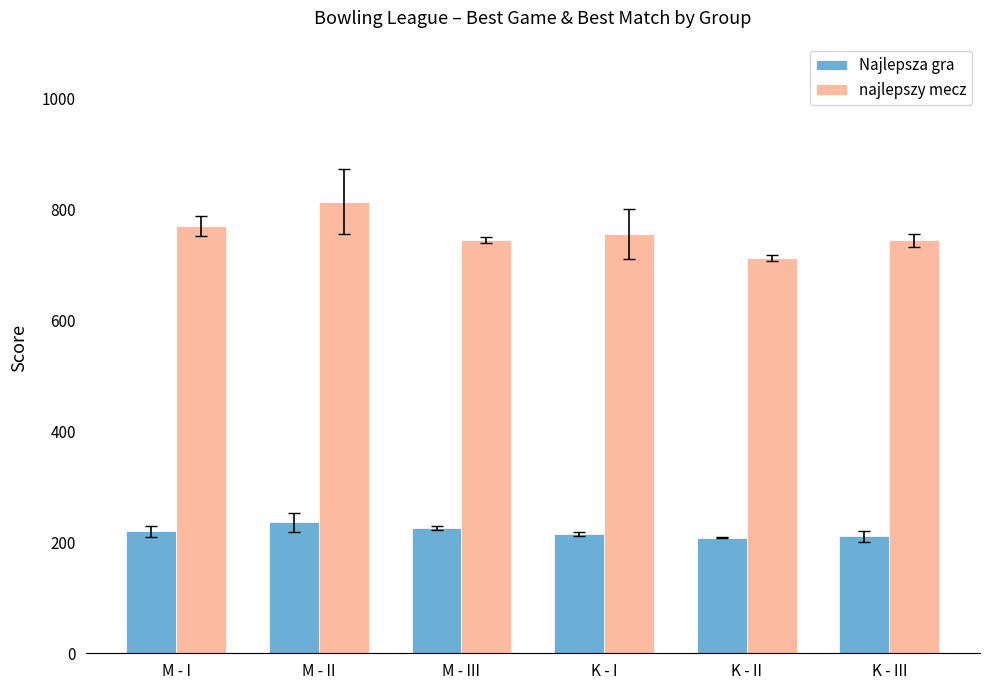

What is the difference between the Najlepsza gra values at K - I and K - II?

7.0